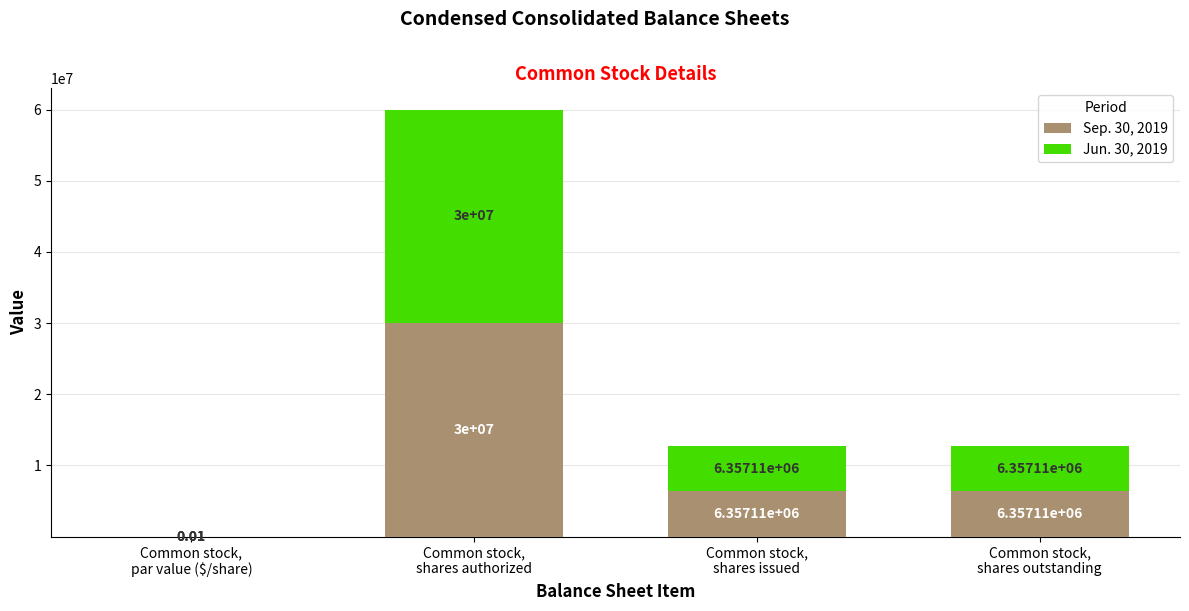

The Sep. 30, 2019 series shows 30000000.0 at Common stock,
shares authorized. True or false?

True